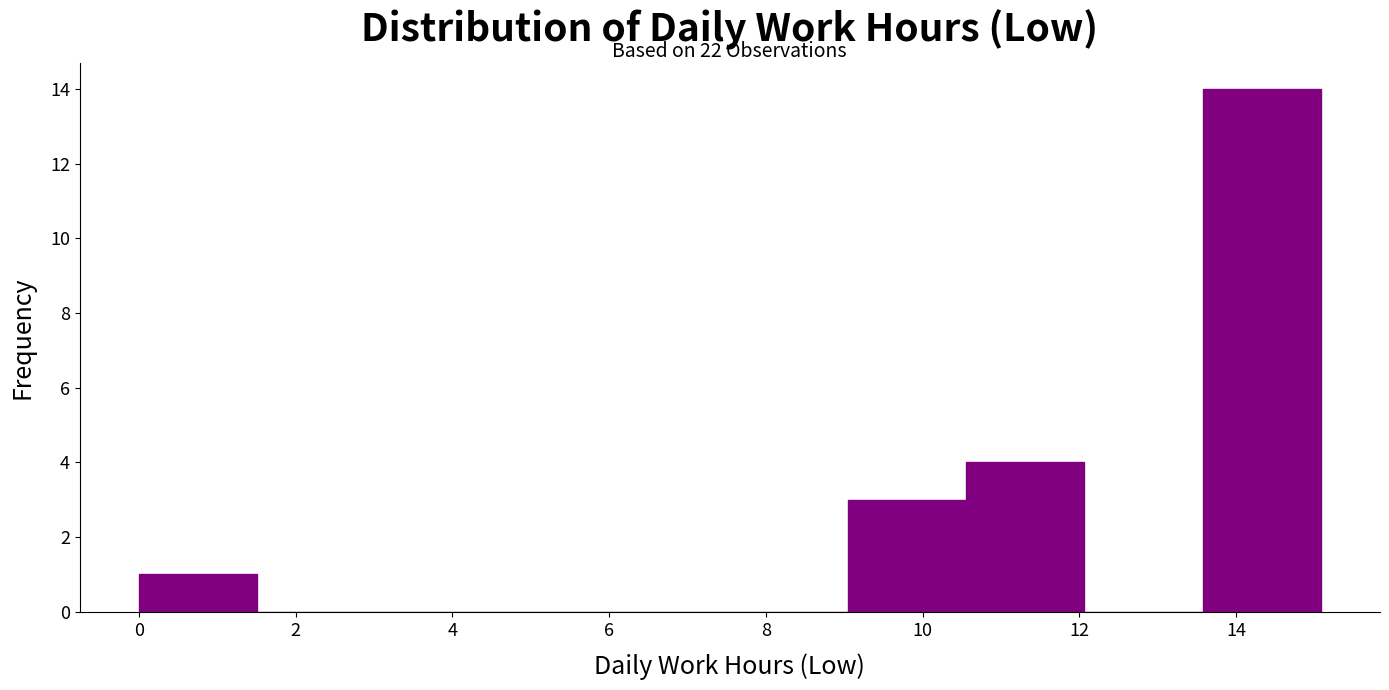

Which range on the x-axis has the tallest bar?

13.6 to 15.0